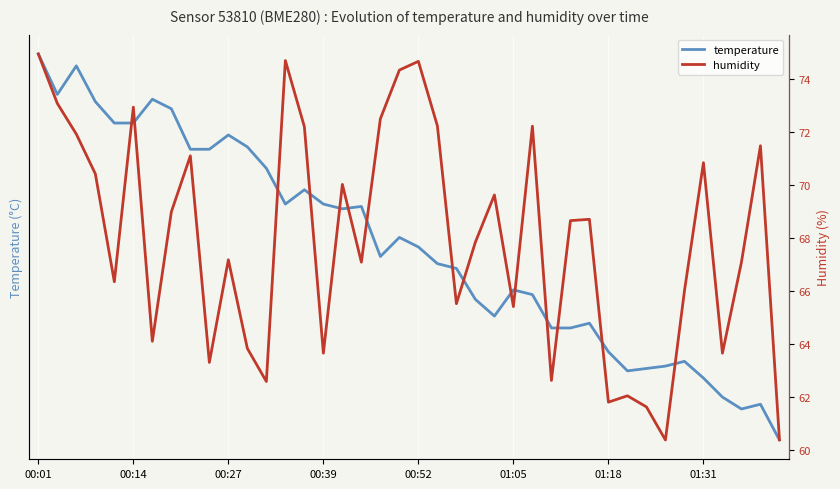

List the series in order of their peak value, highest first.

humidity, temperature